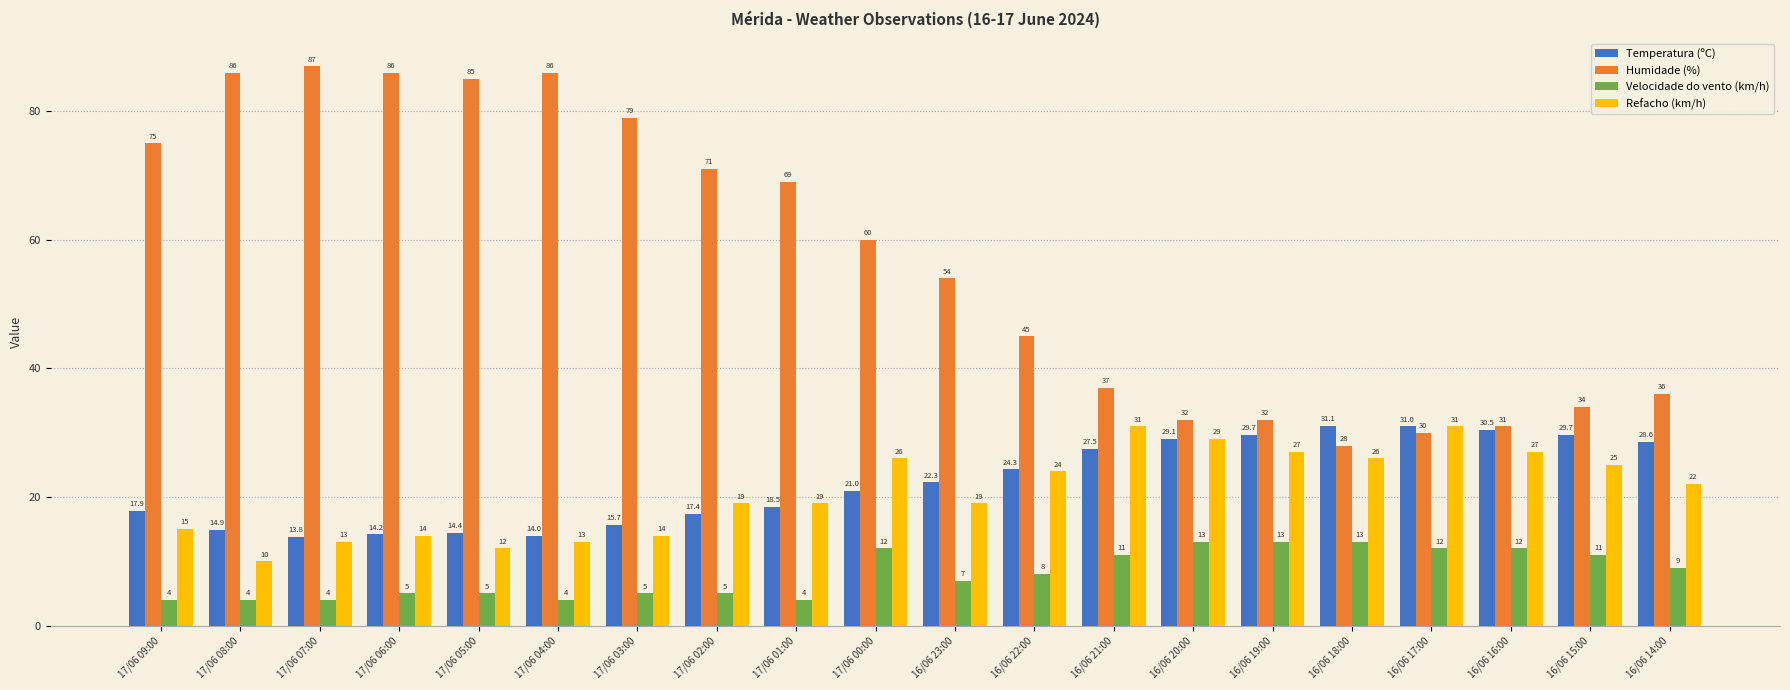

Reading left to right, transcribe all the data shown in this chart.

Temperatura (ºC): 17.9	14.9	13.8	14.2	14.4	14.0	15.7	17.4	18.5	21.0	22.3	24.3	27.5	29.1	29.7	31.1	31.0	30.5	29.7	28.6
Humidade (%): 75.0	86.0	87.0	86.0	85.0	86.0	79.0	71.0	69.0	60.0	54.0	45.0	37.0	32.0	32.0	28.0	30.0	31.0	34.0	36.0
Velocidade do vento (km/h): 4.0	4.0	4.0	5.0	5.0	4.0	5.0	5.0	4.0	12.0	7.0	8.0	11.0	13.0	13.0	13.0	12.0	12.0	11.0	9.0
Refacho (km/h): 15.0	10.0	13.0	14.0	12.0	13.0	14.0	19.0	19.0	26.0	19.0	24.0	31.0	29.0	27.0	26.0	31.0	27.0	25.0	22.0